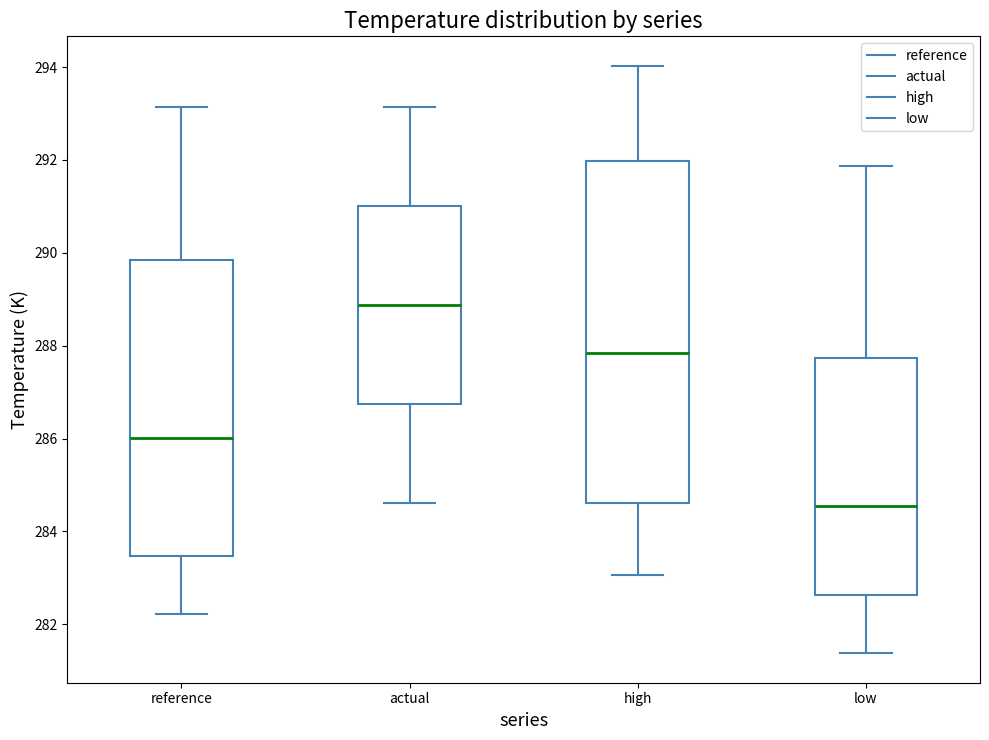

Comparing the boxes themselves (not the whiskers), which one is the tallest?

high